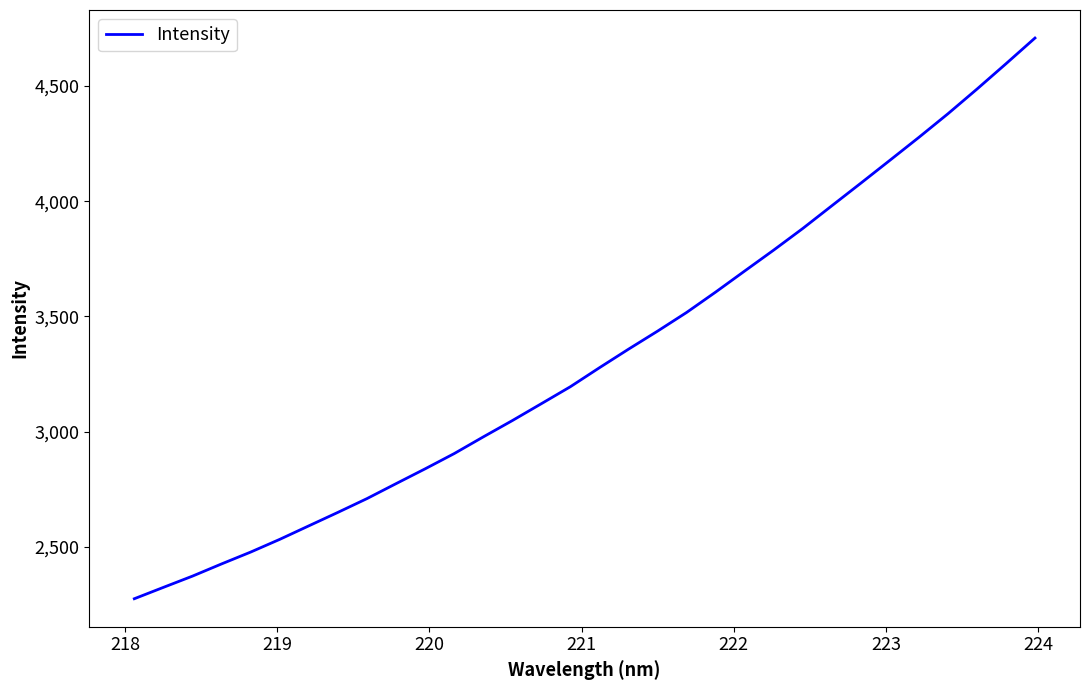

Reading left to right, extract all data points from this chart.

2274.3	2323.6	2372.5	2425.4	2476.8	2532.0	2590.6	2649.1	2708.9	2773.8	2838.1	2904.3	2976.7	3047.5	3120.9	3194.7	3277.1	3357.6	3435.9	3517.0	3605.5	3696.9	3787.8	3881.5	3980.0	4078.1	4177.3	4277.0	4379.4	4486.4	4596.5	4708.2